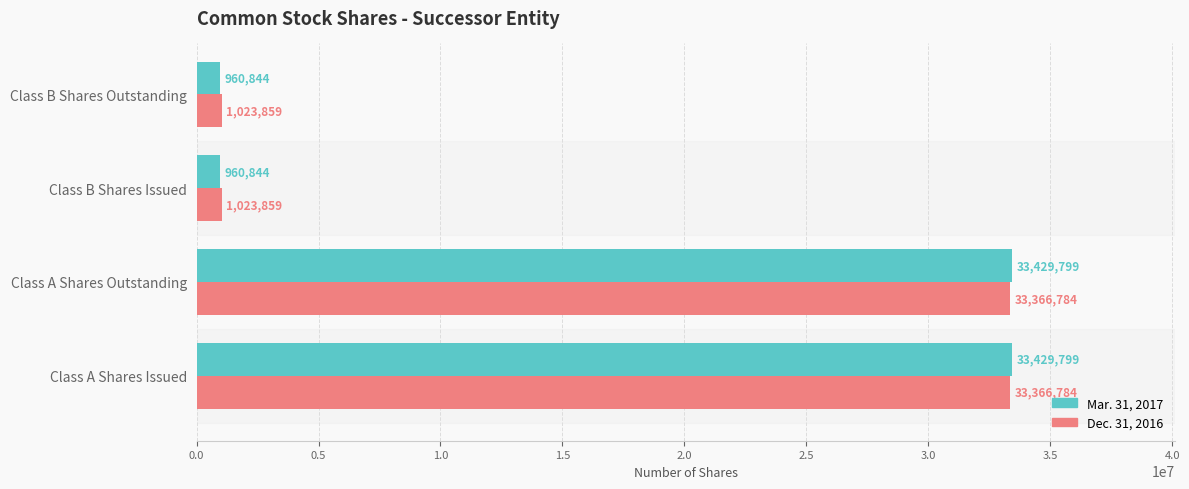

How many data points does each series have?

4